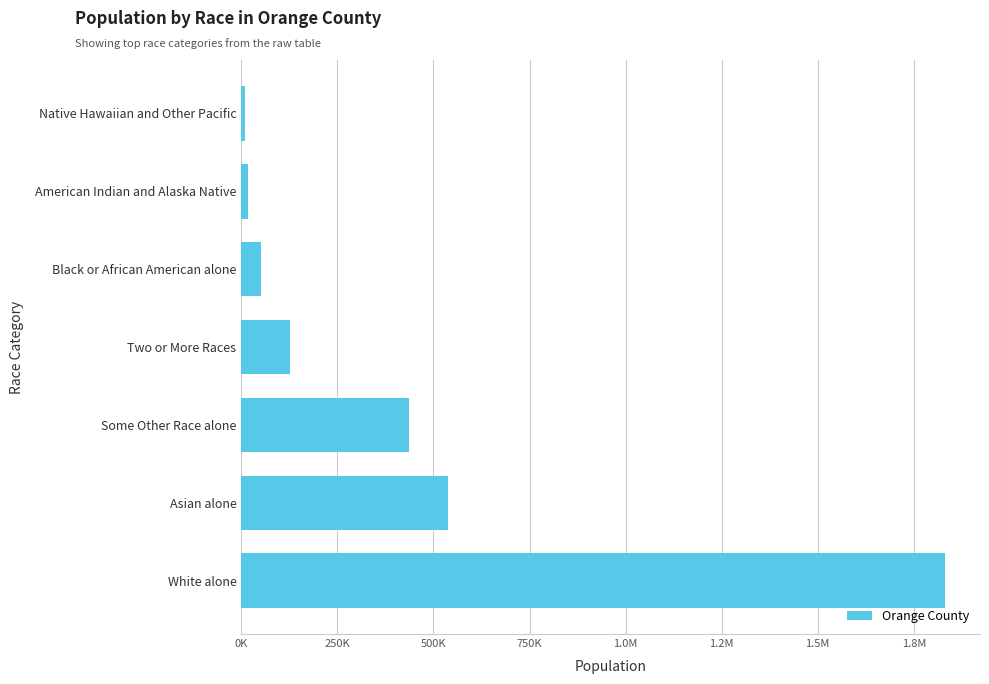

Does the chart contain any negative values?

No